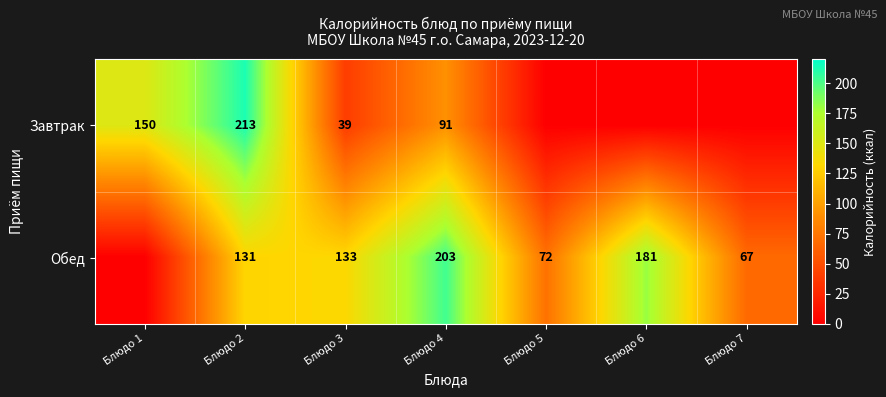

What is the sum of the Обед values at Блюдо 5 and Блюдо 7?

139